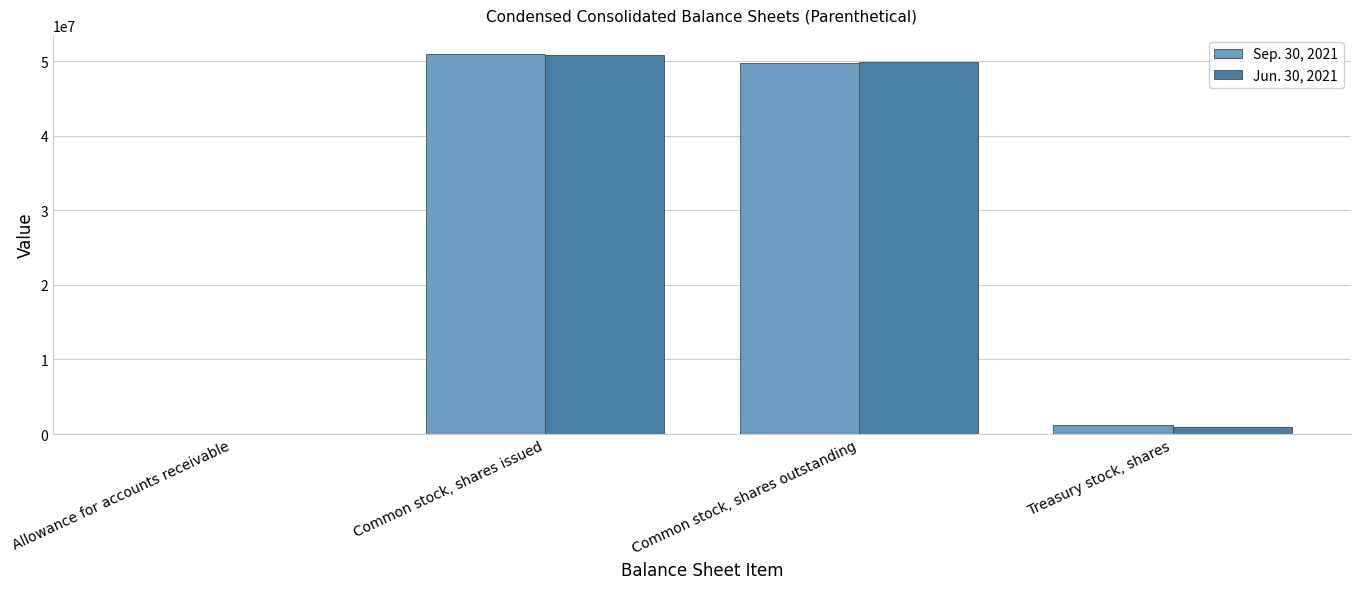

The Jun. 30, 2021 series shows 49930389 at Common stock, shares outstanding. True or false?

True